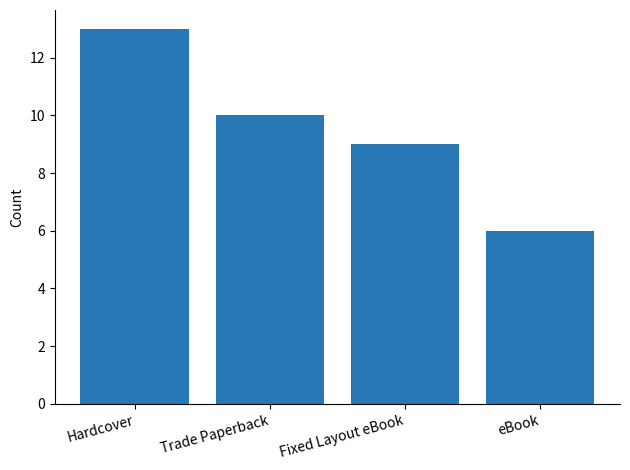

What is the difference between the maximum and second lowest values?

4